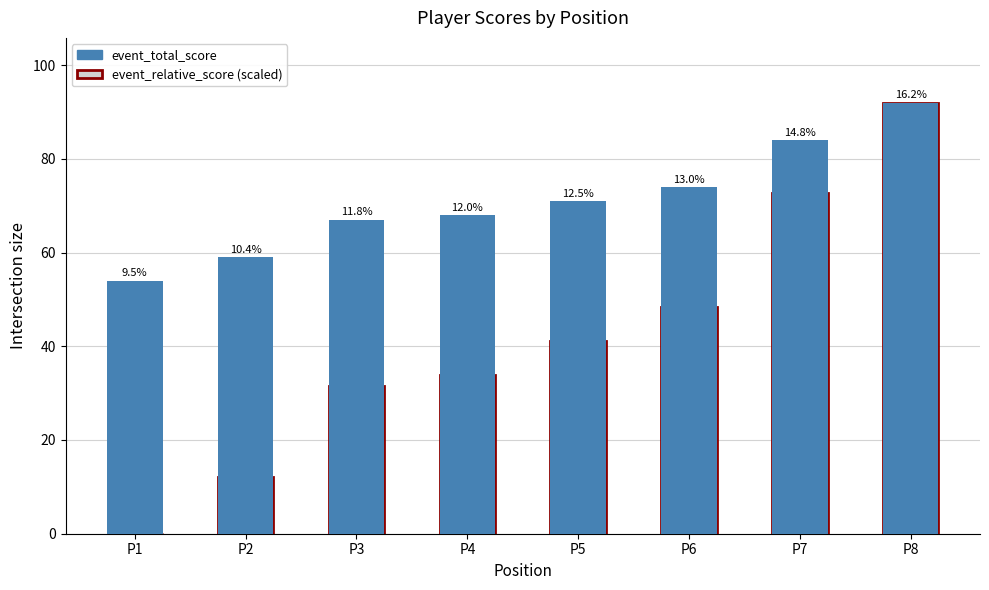

At how many categories does at least one series exceed 23?

8